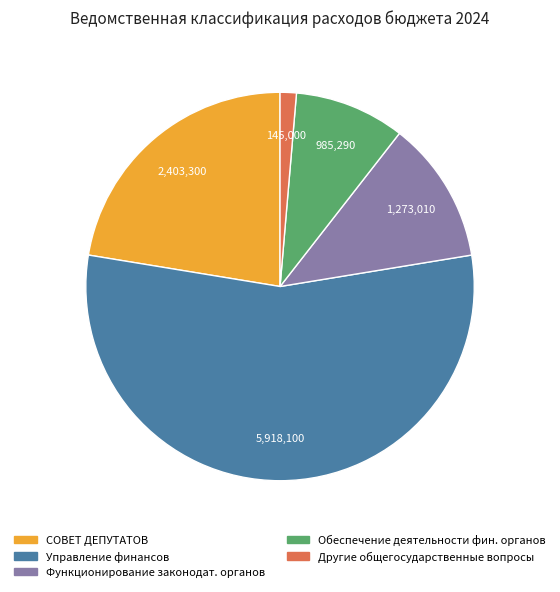

Which slice is the smallest?

Другие общегосударственные вопросы